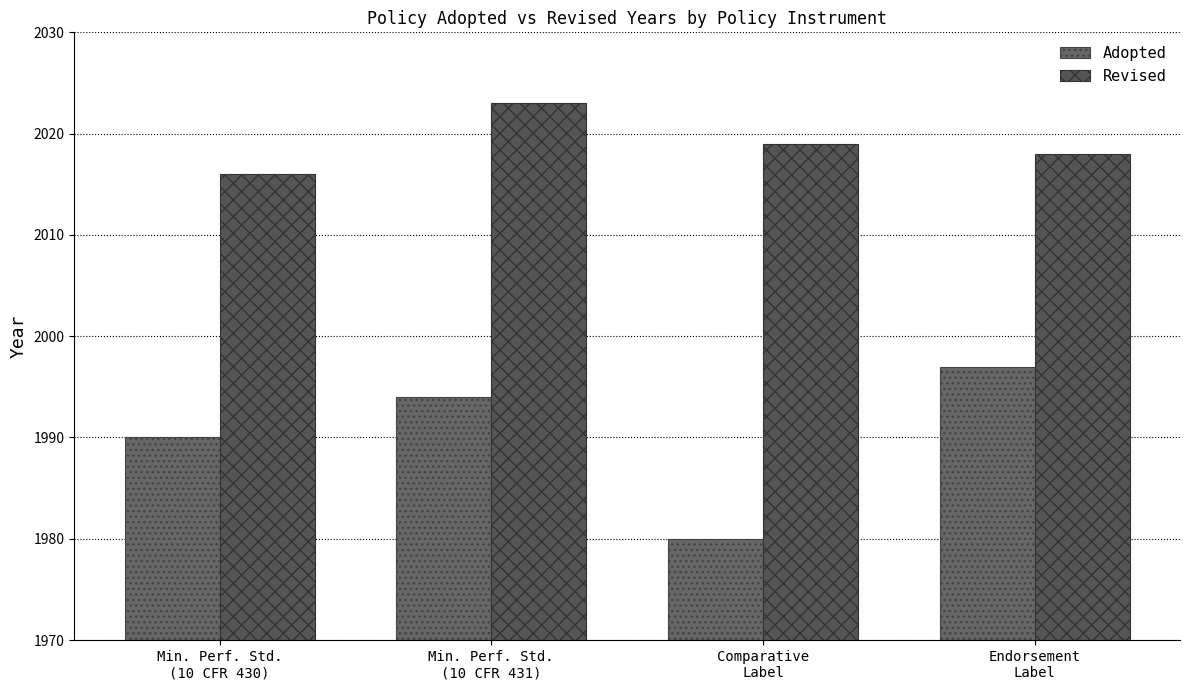

How many values in the Revised series are below 2019?

2